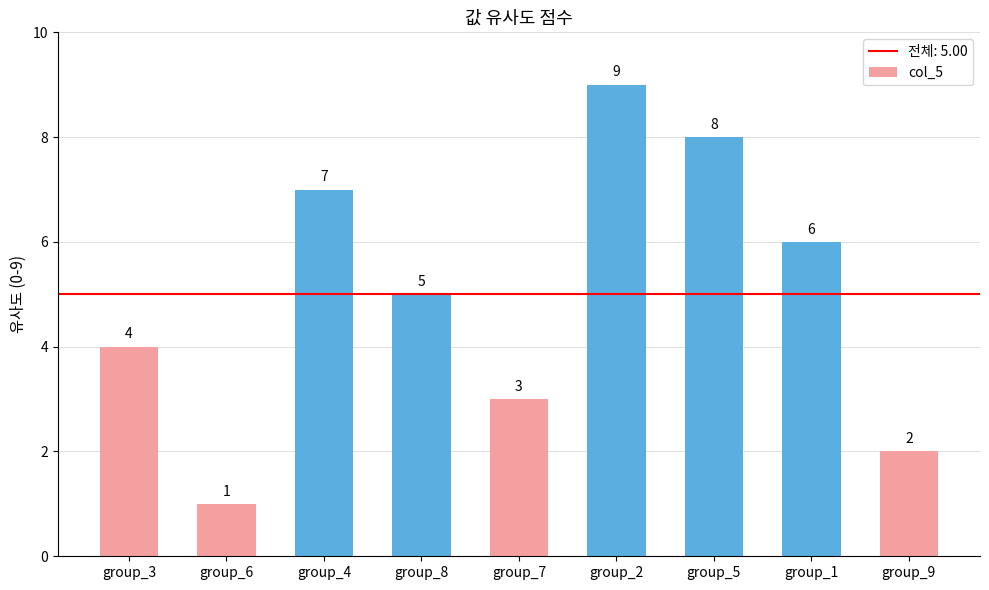

List the labels in order of value, smallest first.

group_6, group_9, group_7, group_3, group_8, group_1, group_4, group_5, group_2